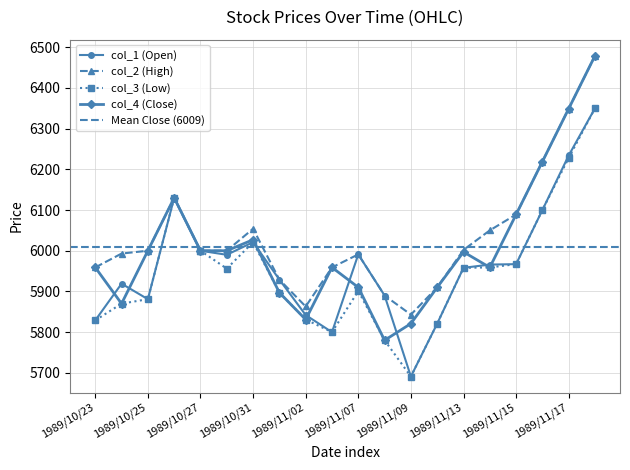

What is the minimum value for col_4?

5780